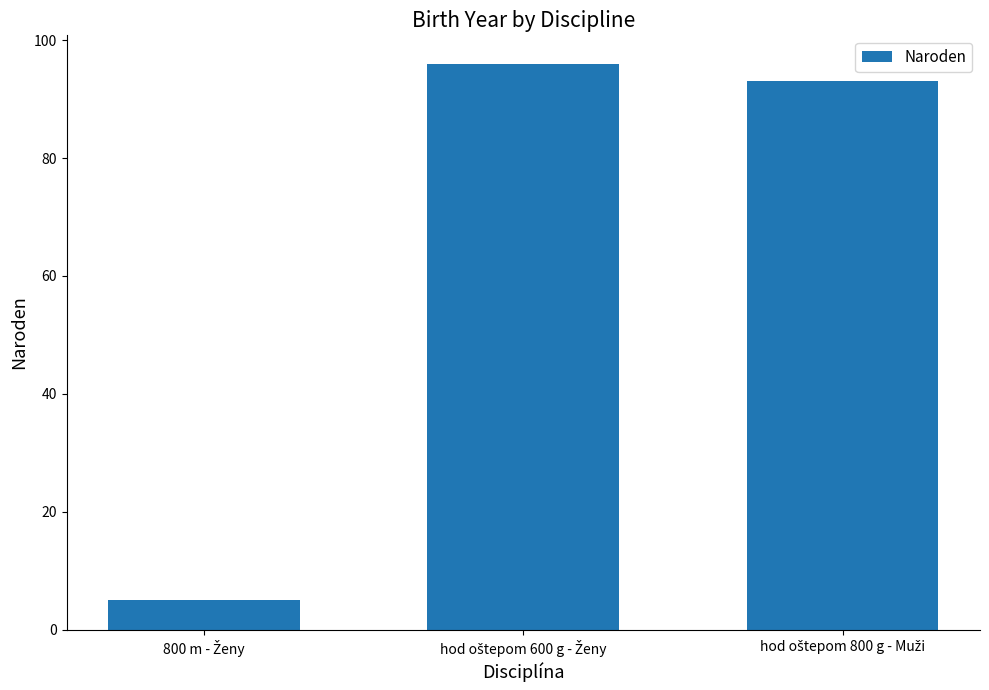

What is the value of the 1st bar from the left?

5